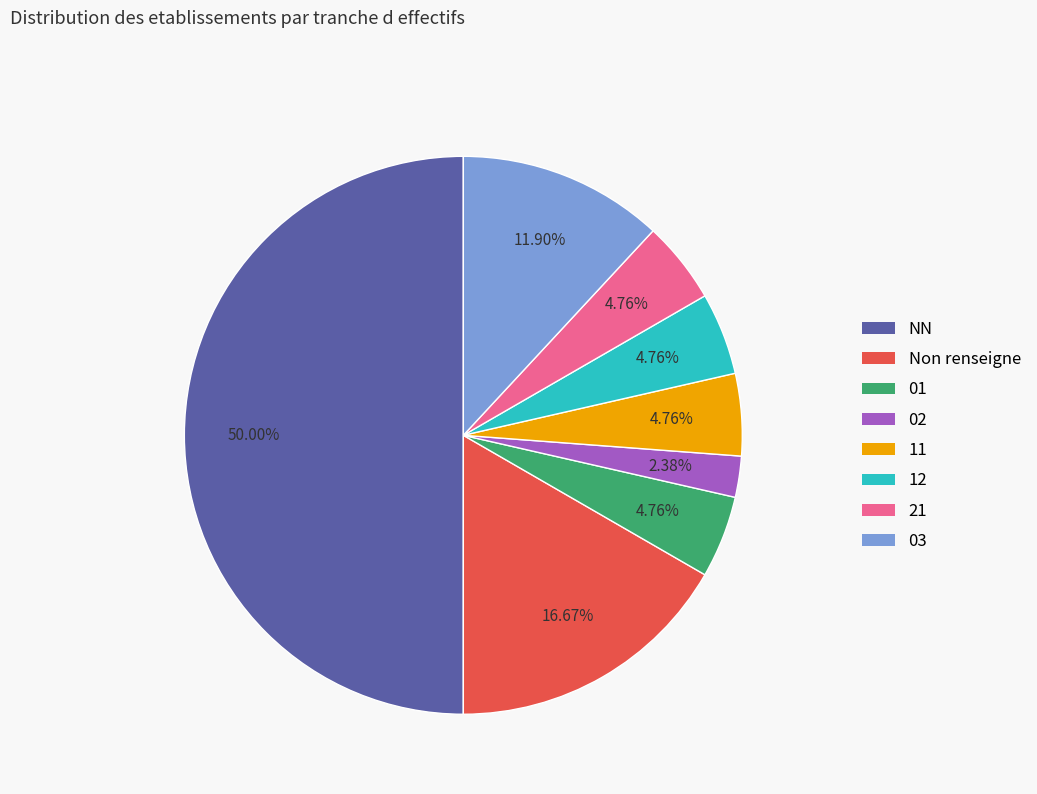

To the nearest percent, what is the difference between the largest and smallest slice percentages?

48%